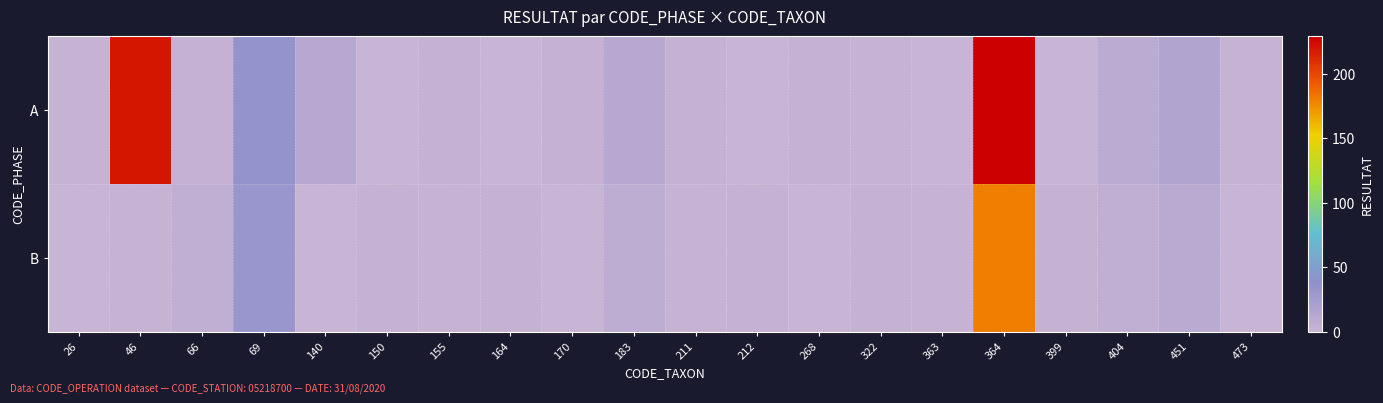

At how many categories does at least one series exceed 0?

20